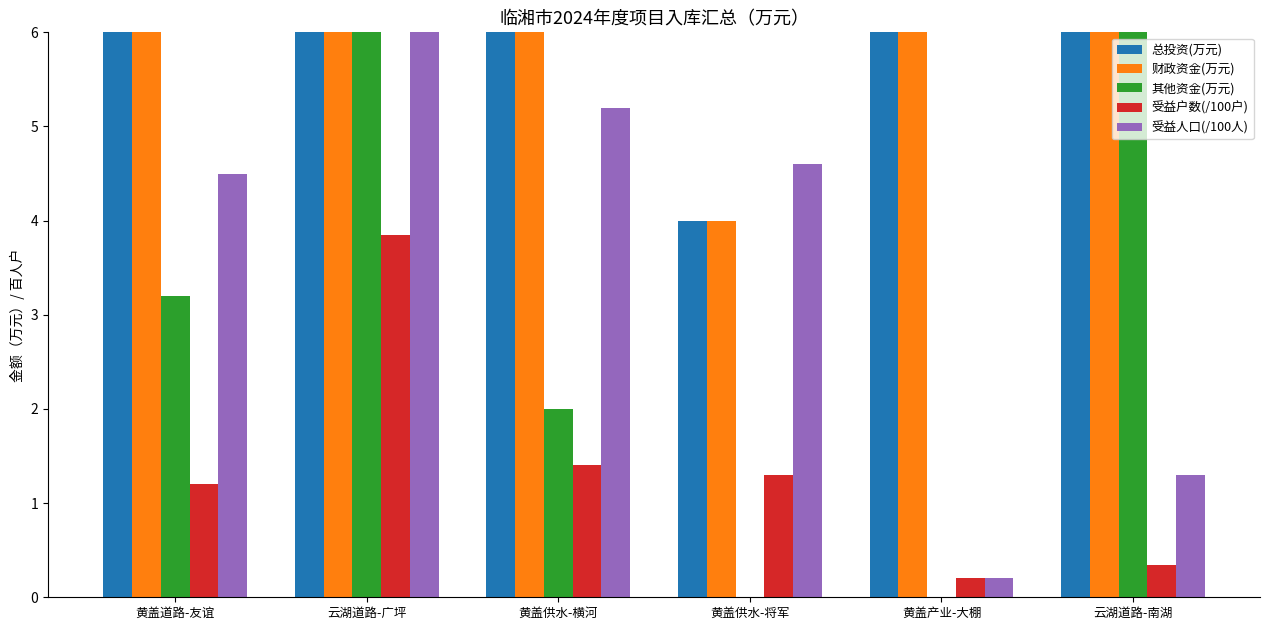

At which category is the sum across all series the highest?

黄盖产业-大棚